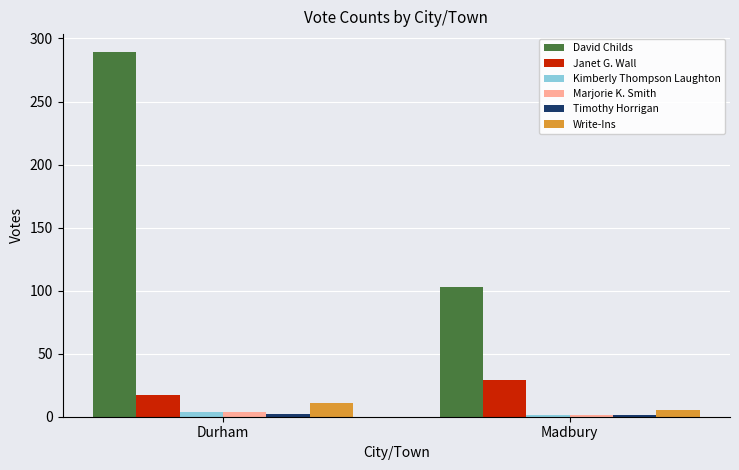

What is the sum of all David Childs values?

392